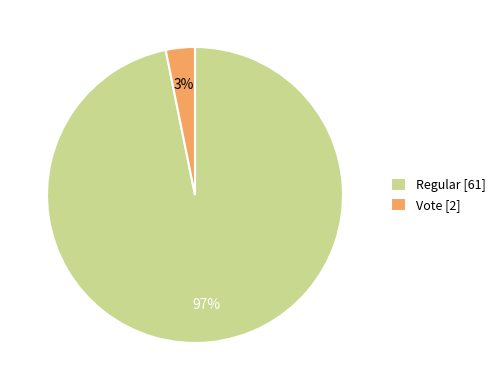

Combined, do Vote [2] and Regular [61] account for over 50%?

Yes